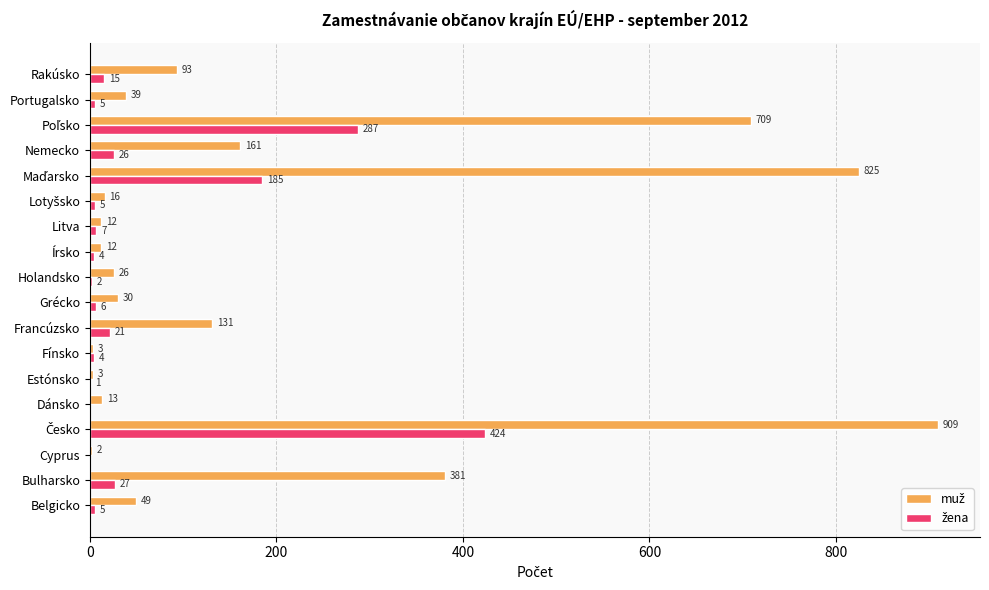

What is the total value across all series at Belgicko?

54